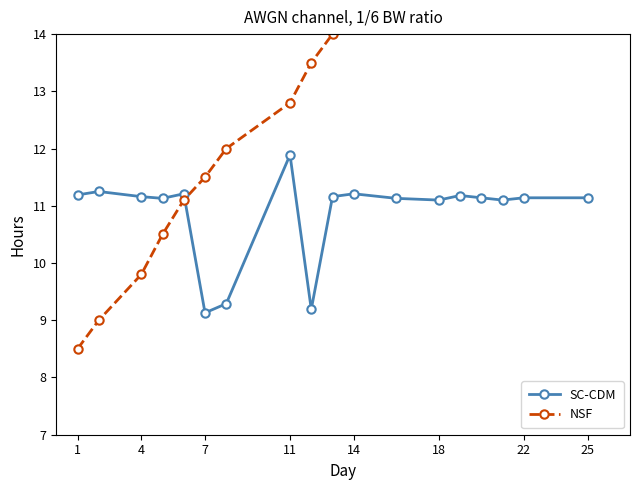

The value of SC-CDM at 7 is 9.1. True or false?

True